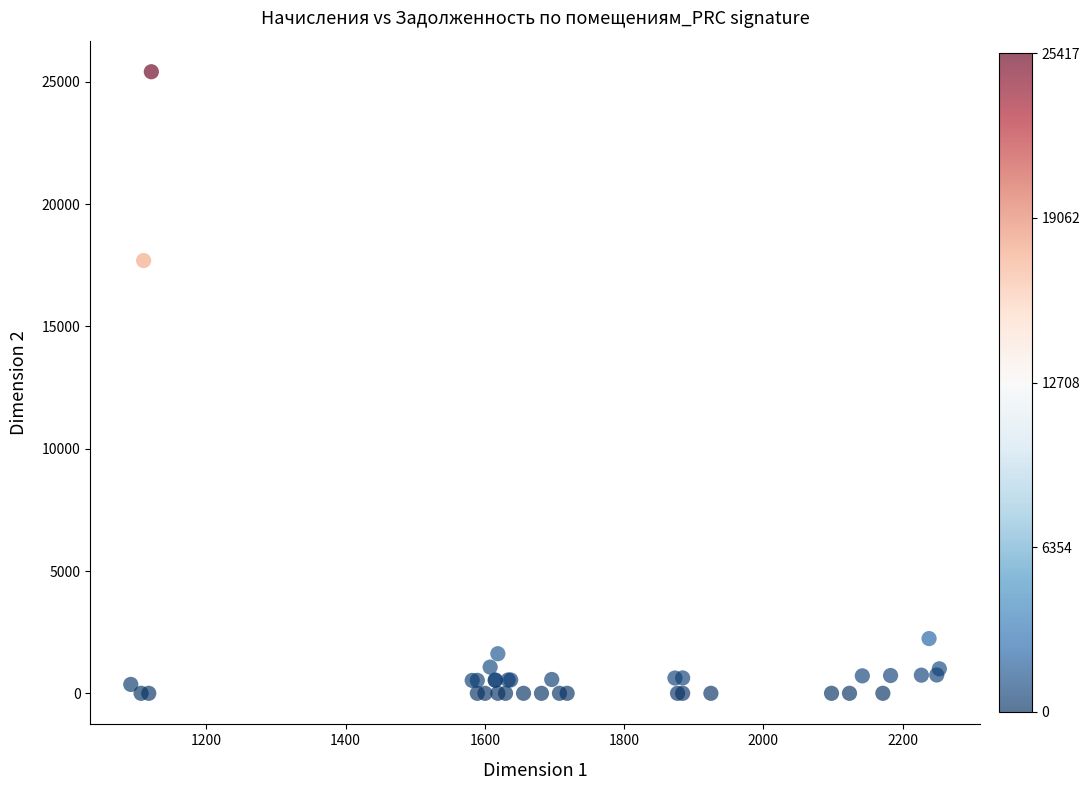

What Y value in the scatter plot is closest to 12708?

17696.7